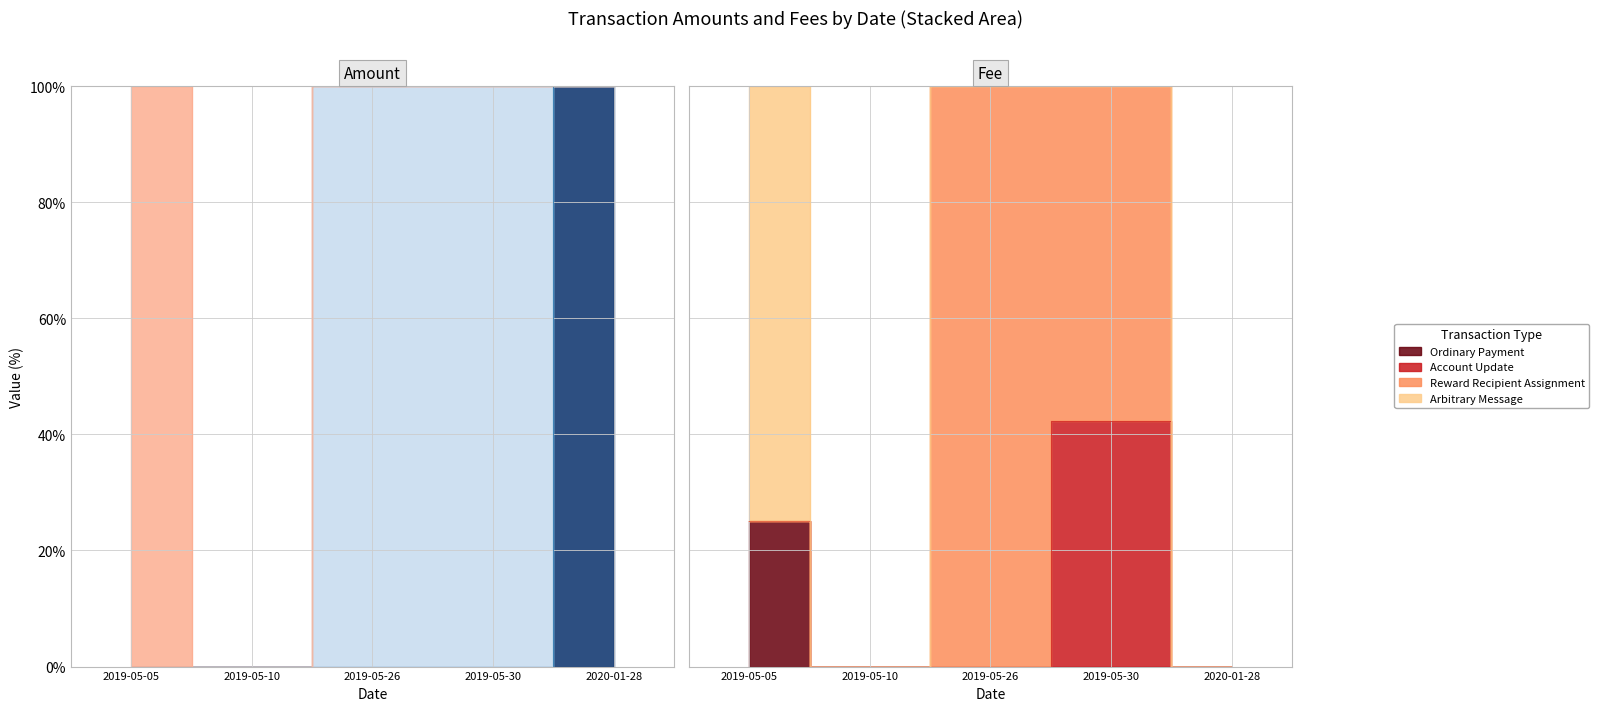

True or false: Arbitrary Message has more than 0 interior local peaks.

False